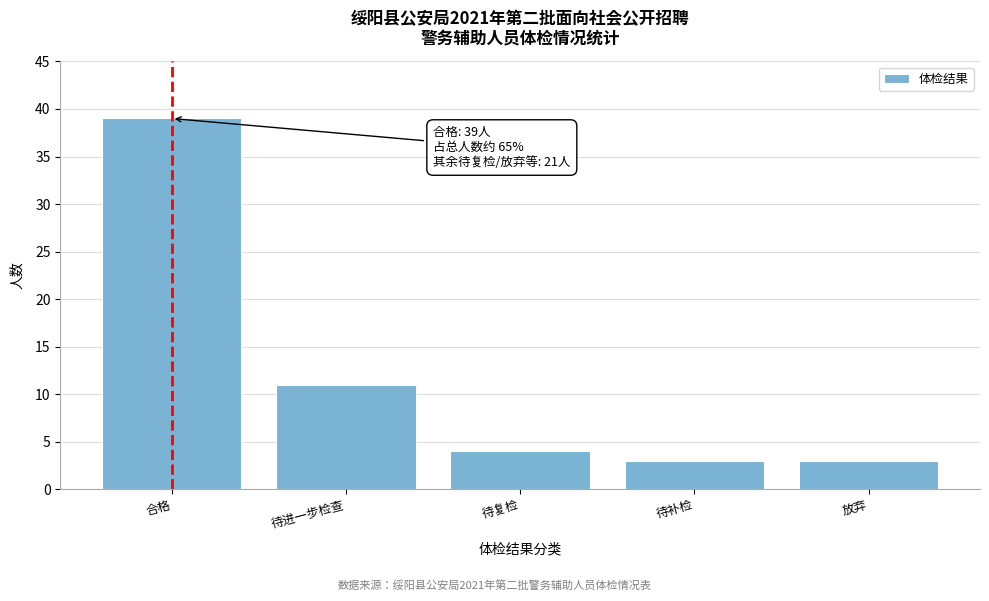

Reading right to left, what are all the values shown in this chart?

放弃=3	待补检=3	待复检=4	待进一步检查=11	合格=39